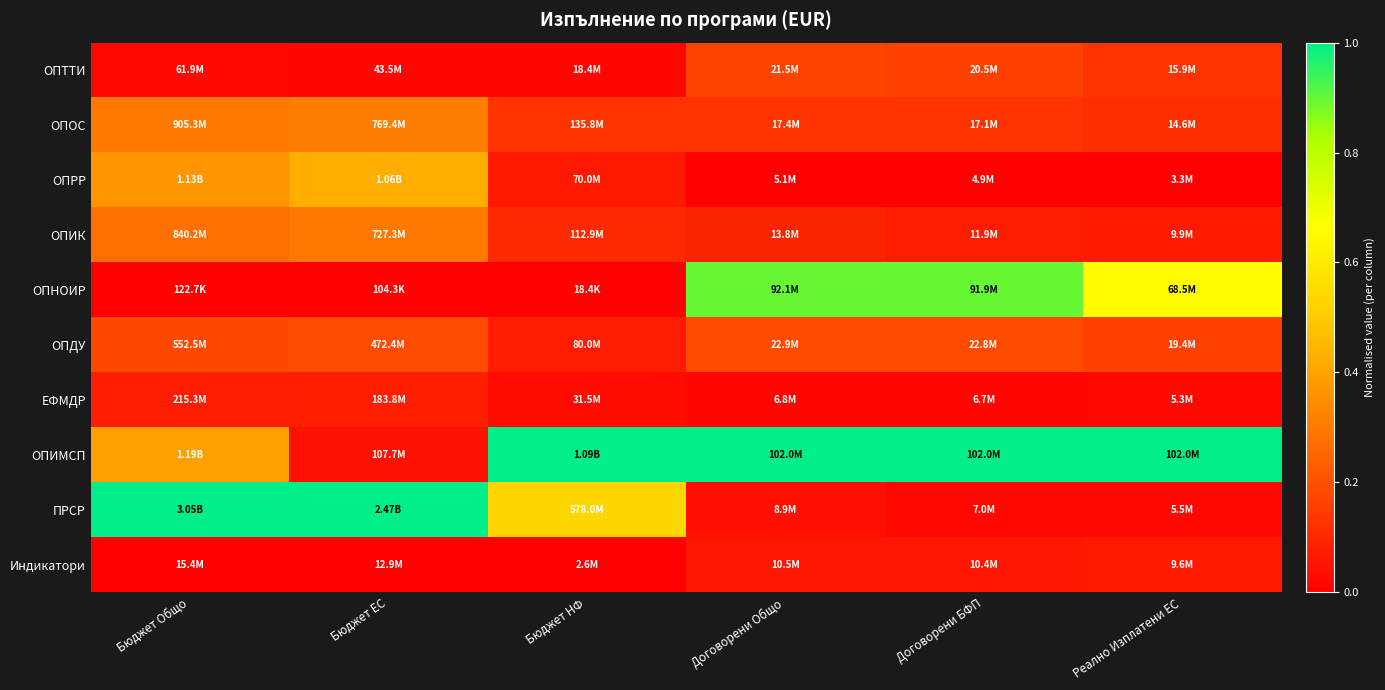

Reading right to left, extract all data points from this chart.

ОПТТИ: Реално Изплатени ЕС=0.1	Договорени БФП=0.2	Договорени Общо=0.2	Бюджет НФ=0.0	Бюджет ЕС=0.0	Бюджет Общо=0.0
ОПОС: Реално Изплатени ЕС=0.1	Договорени БФП=0.1	Договорени Общо=0.1	Бюджет НФ=0.1	Бюджет ЕС=0.3	Бюджет Общо=0.3
ОПРР: Реално Изплатени ЕС=0.0	Договорени БФП=0.0	Договорени Общо=0.0	Бюджет НФ=0.1	Бюджет ЕС=0.4	Бюджет Общо=0.4
ОПИК: Реално Изплатени ЕС=0.1	Договорени БФП=0.1	Договорени Общо=0.1	Бюджет НФ=0.1	Бюджет ЕС=0.3	Бюджет Общо=0.3
ОПНОИР: Реално Изплатени ЕС=0.7	Договорени БФП=0.9	Договорени Общо=0.9	Бюджет НФ=0.0	Бюджет ЕС=0.0	Бюджет Общо=0.0
ОПДУ: Реално Изплатени ЕС=0.2	Договорени БФП=0.2	Договорени Общо=0.2	Бюджет НФ=0.1	Бюджет ЕС=0.2	Бюджет Общо=0.2
ЕФМДР: Реално Изплатени ЕС=0.0	Договорени БФП=0.0	Договорени Общо=0.0	Бюджет НФ=0.0	Бюджет ЕС=0.1	Бюджет Общо=0.1
ОПИМСП: Реално Изплатени ЕС=1.0	Договорени БФП=1.0	Договорени Общо=1.0	Бюджет НФ=1.0	Бюджет ЕС=0.0	Бюджет Общо=0.4
ПРСР: Реално Изплатени ЕС=0.0	Договорени БФП=0.0	Договорени Общо=0.0	Бюджет НФ=0.5	Бюджет ЕС=1.0	Бюджет Общо=1.0
Индикатори: Реално Изплатени ЕС=0.1	Договорени БФП=0.1	Договорени Общо=0.1	Бюджет НФ=0.0	Бюджет ЕС=0.0	Бюджет Общо=0.0